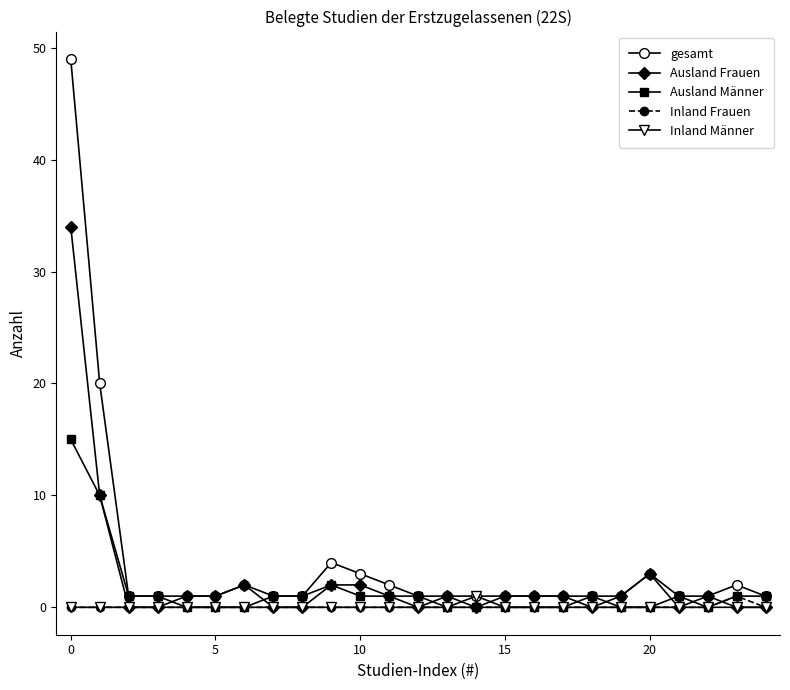

How many data points does each series have?

25